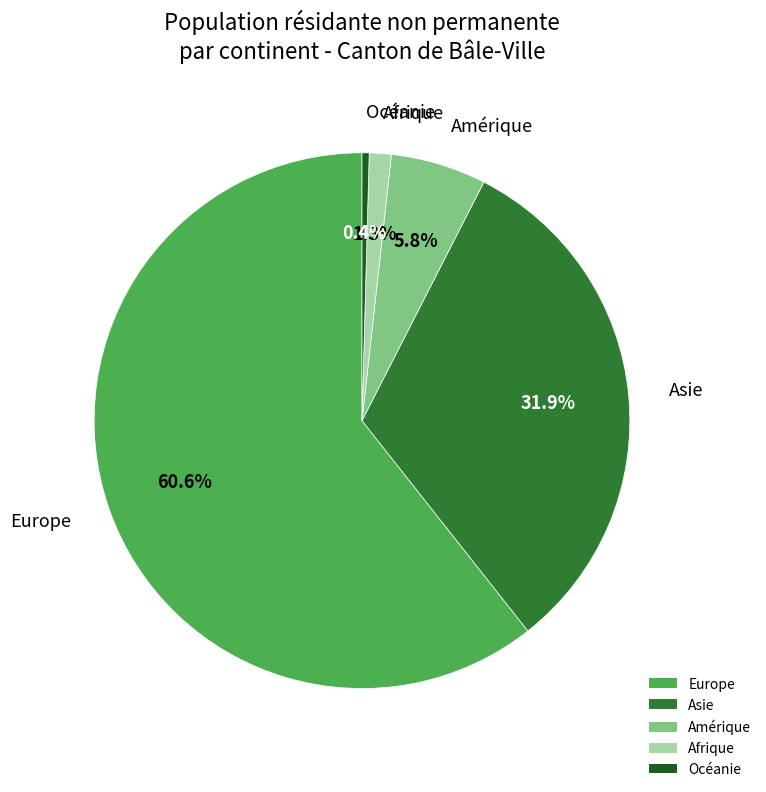

Which has a higher value, Océanie or Europe?

Europe